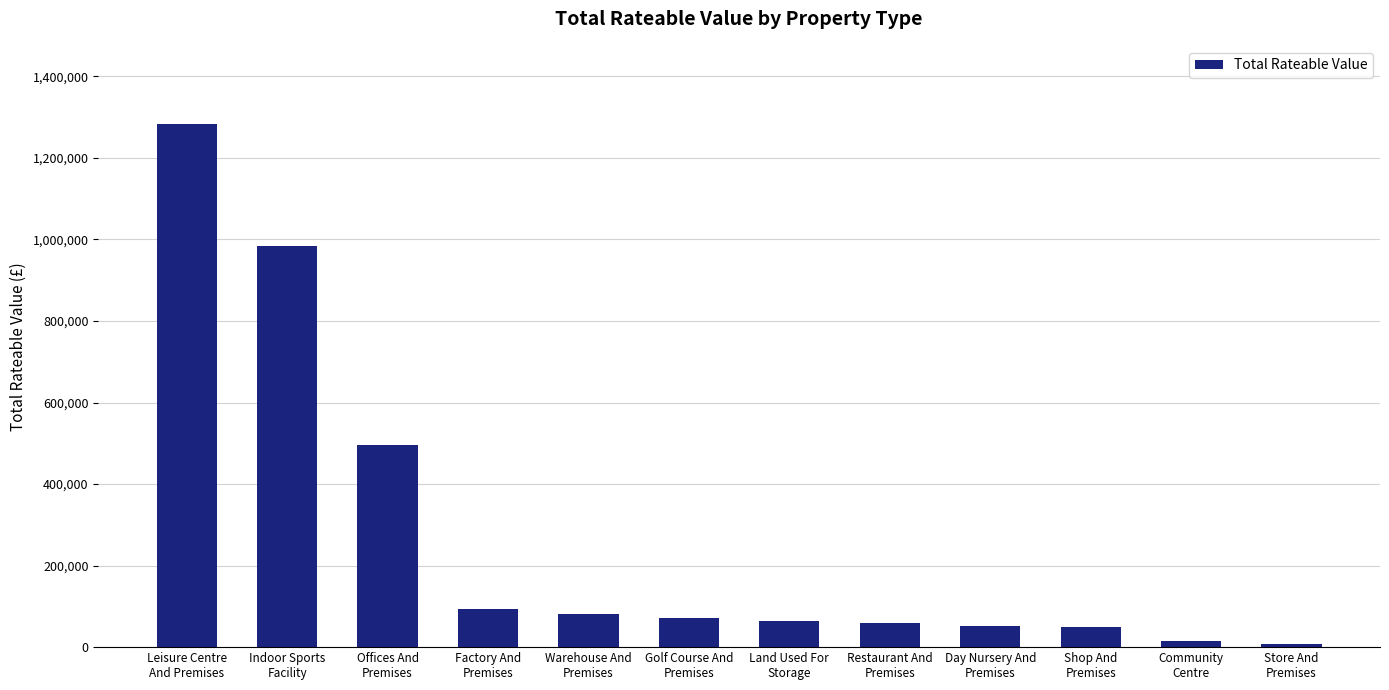

What is the difference between the second highest and second lowest values?

967900